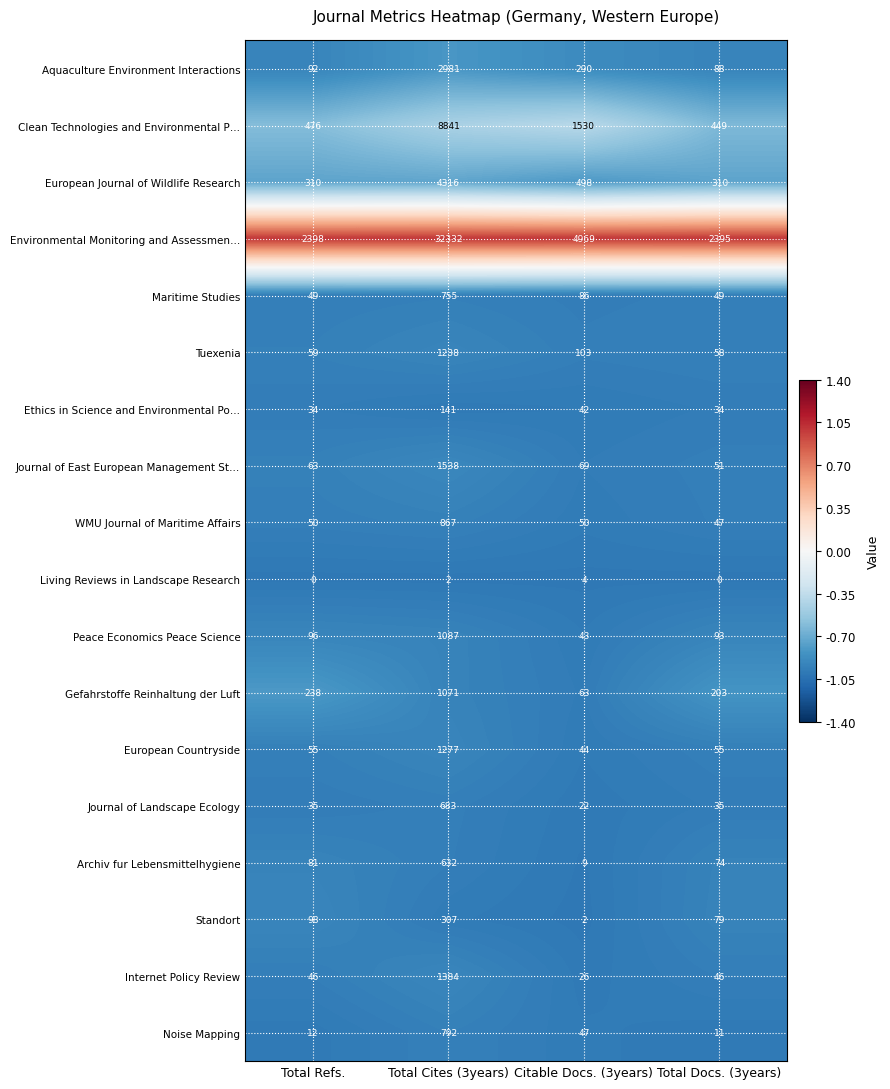

At which category is the sum across all series the highest?

Total Cites (3years)